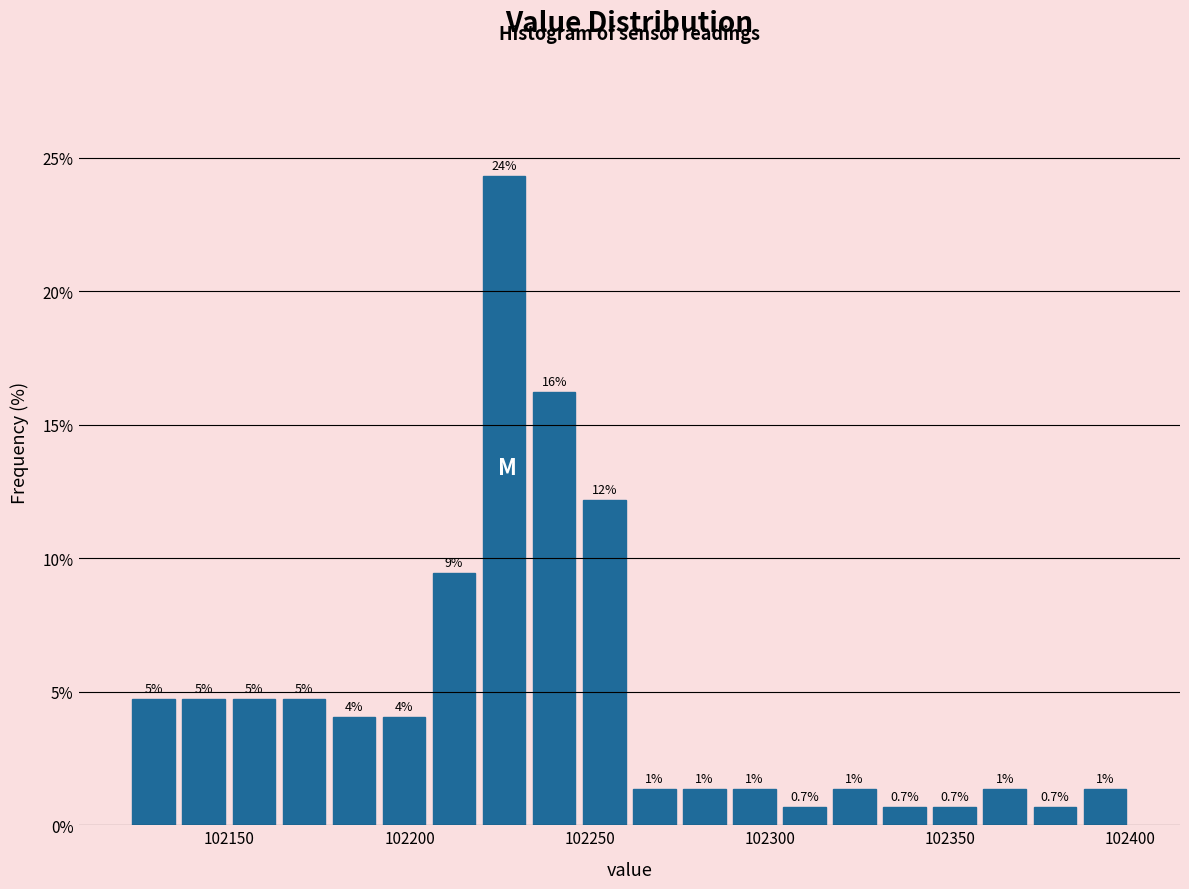

Read against the x-axis, roughly where is the centre of the tallest bar?

102225